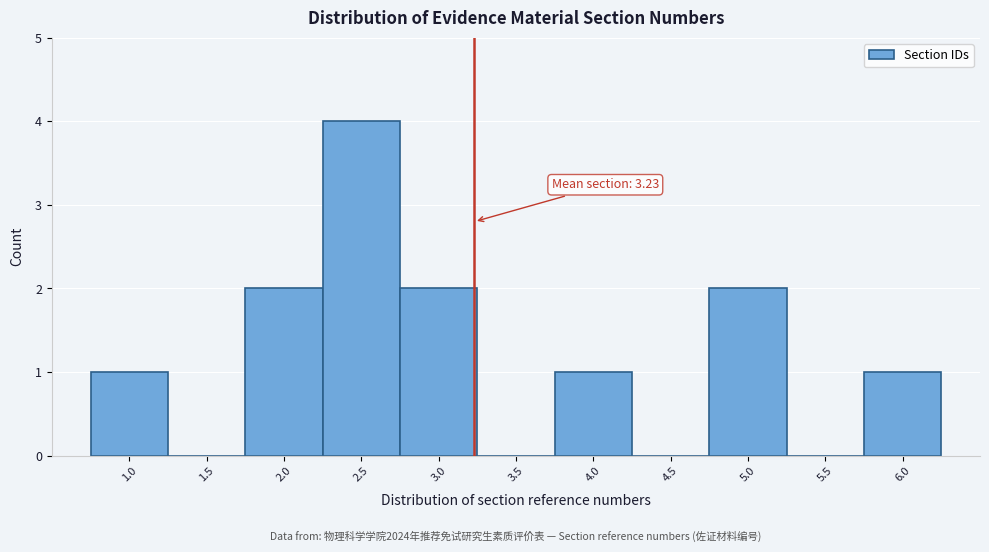

Which range on the x-axis has the tallest bar?

2.25 to 2.75